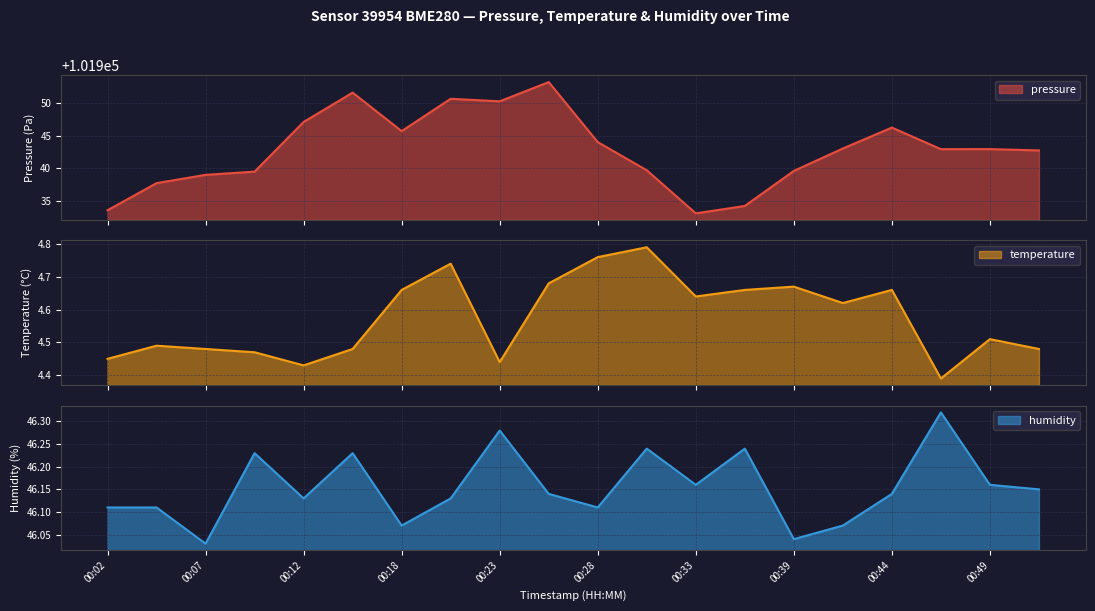

Reading left to right, extract all data points from this chart.

pressure: 101933.6	101937.8	101939.0	101939.5	101947.1	101951.6	101945.7	101950.7	101950.3	101953.2	101944.0	101939.7	101933.1	101934.3	101939.6	101943.1	101946.2	101942.9	101943.0	101942.8
temperature: 4.5	4.5	4.5	4.5	4.4	4.5	4.7	4.7	4.4	4.7	4.8	4.8	4.6	4.7	4.7	4.6	4.7	4.4	4.5	4.5
humidity: 46.1	46.1	46.0	46.2	46.1	46.2	46.1	46.1	46.3	46.1	46.1	46.2	46.2	46.2	46.0	46.1	46.1	46.3	46.2	46.1